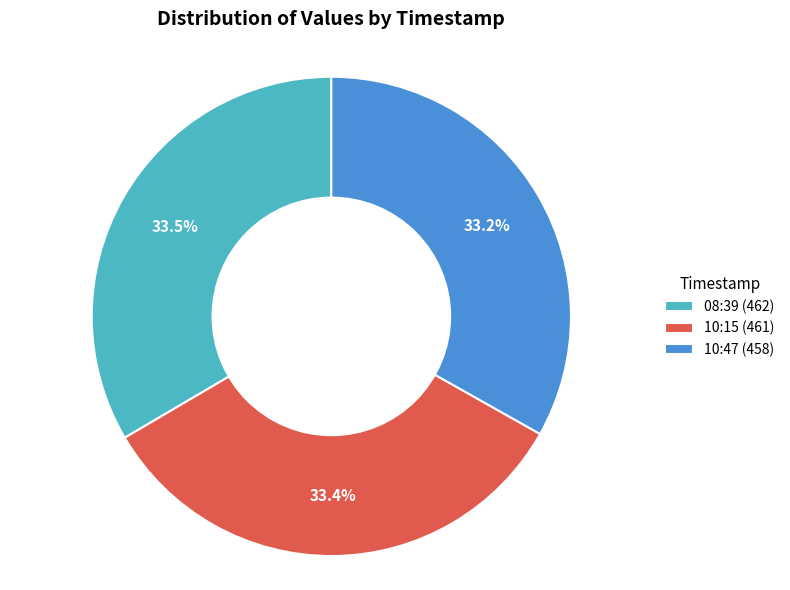

Is the sum of 10:47 (458) and 10:15 (461) greater than half?

Yes